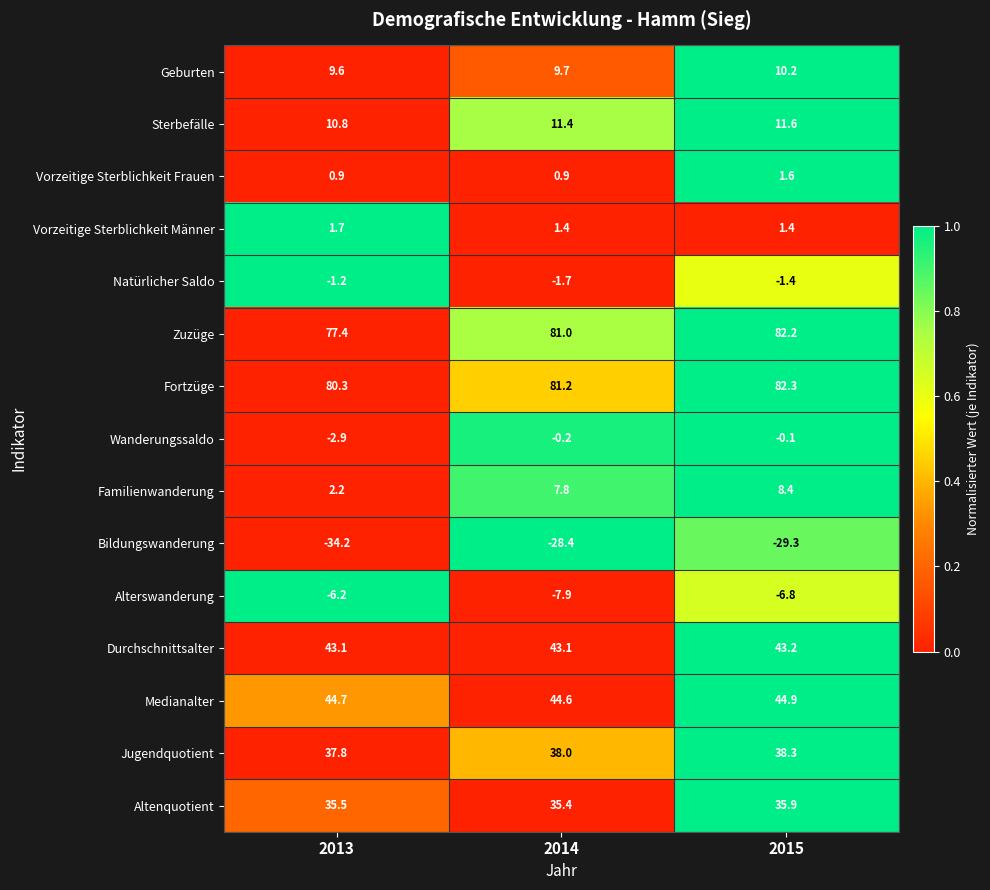

What is the difference between the maximum and minimum values in the Vorzeitige Sterblichkeit Männer series?

0.3